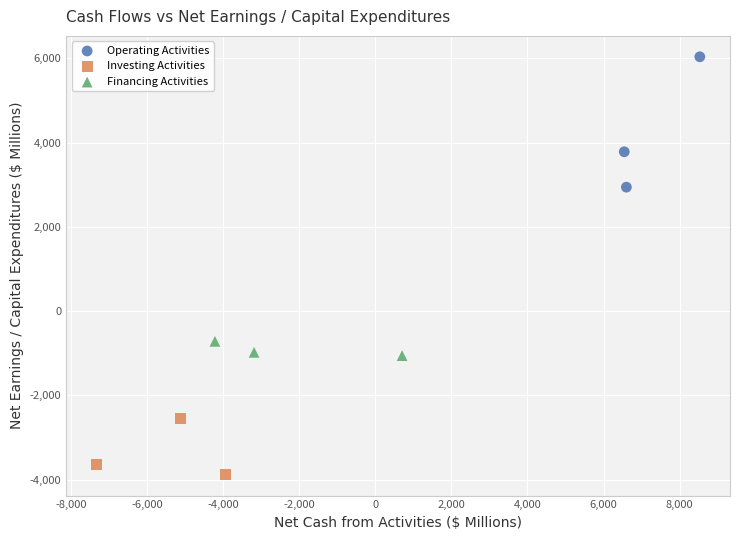

Which series reaches the minimum Y coordinate?

Investing Activities